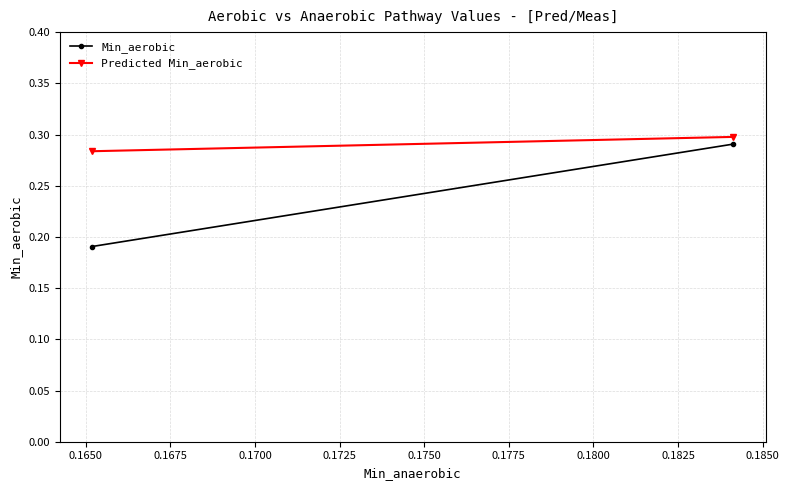

What is the minimum value for Predicted Min_aerobic?

0.3